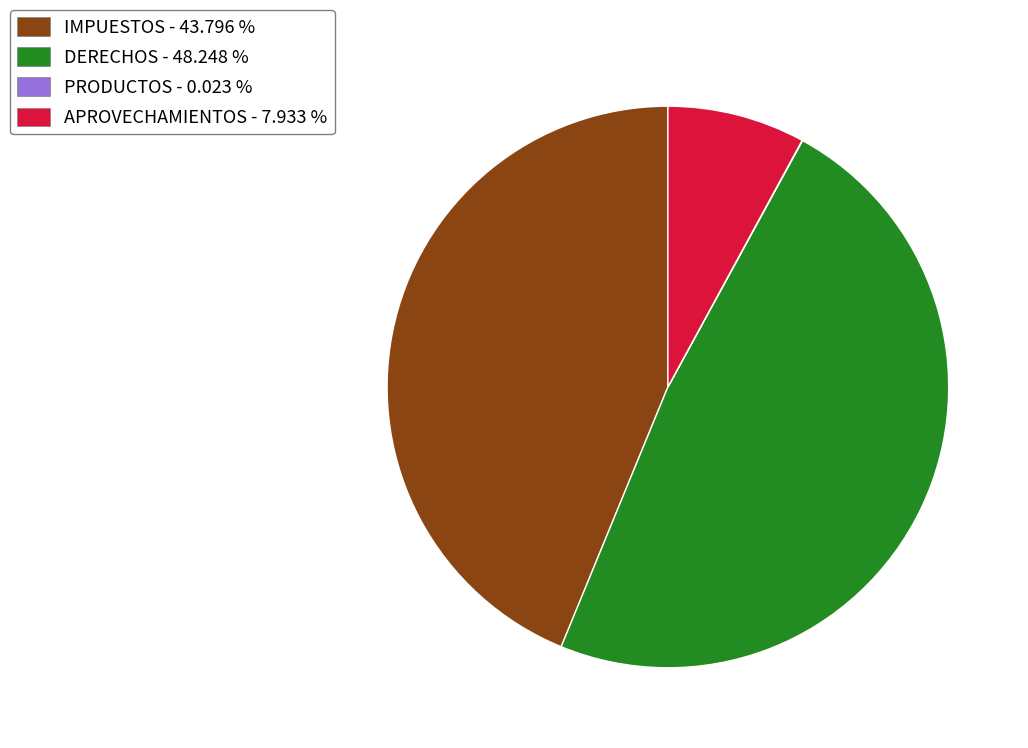

Does APROVECHAMIENTOS - 7.933 % account for over 50% of the chart?

No